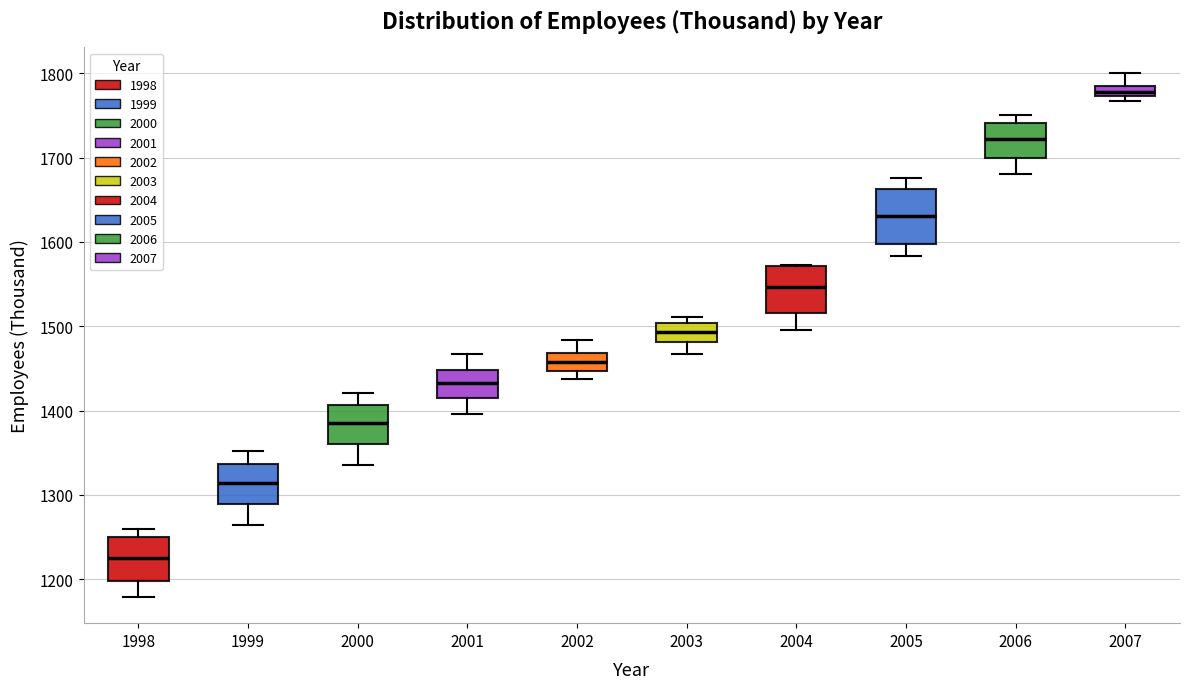

Which box's median line is the highest?

2007